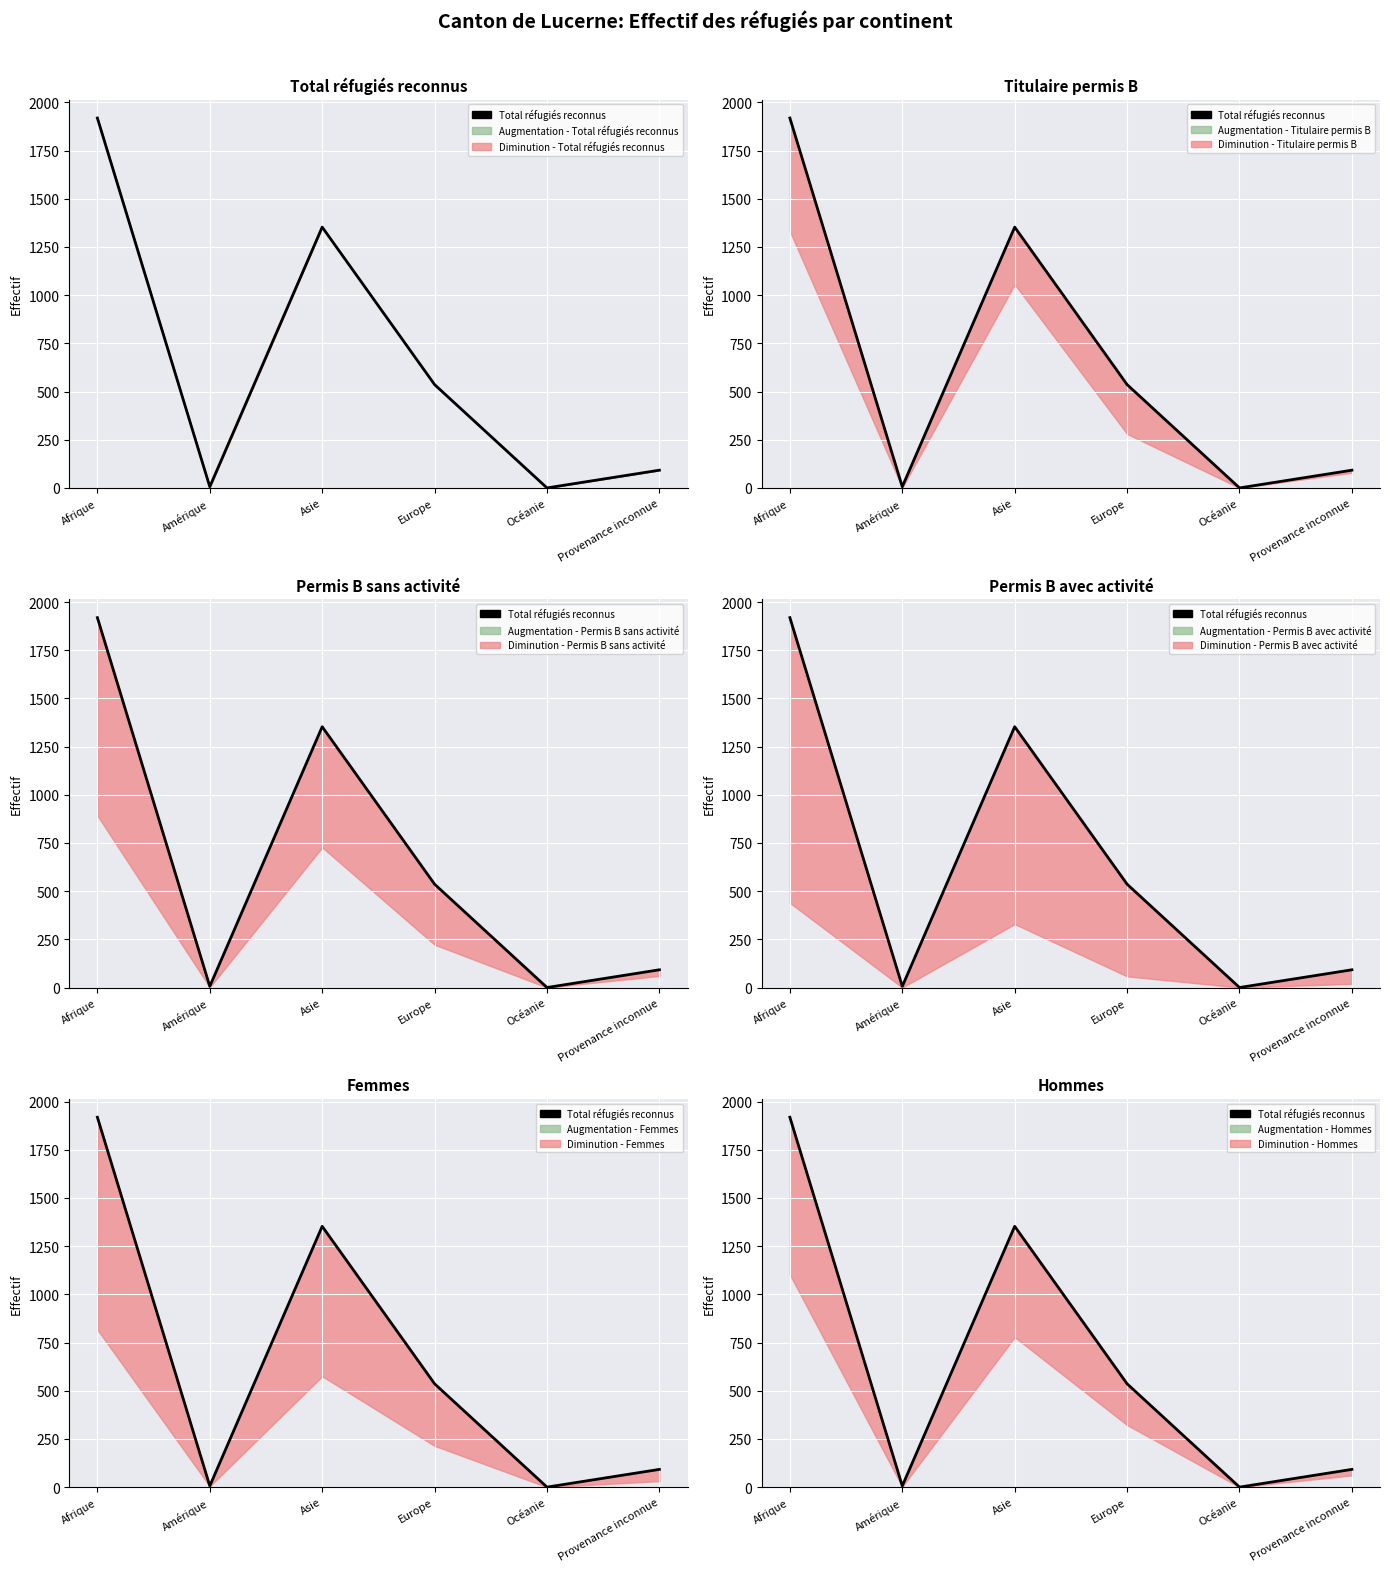

Is this an area chart (filled region under the line)?

No